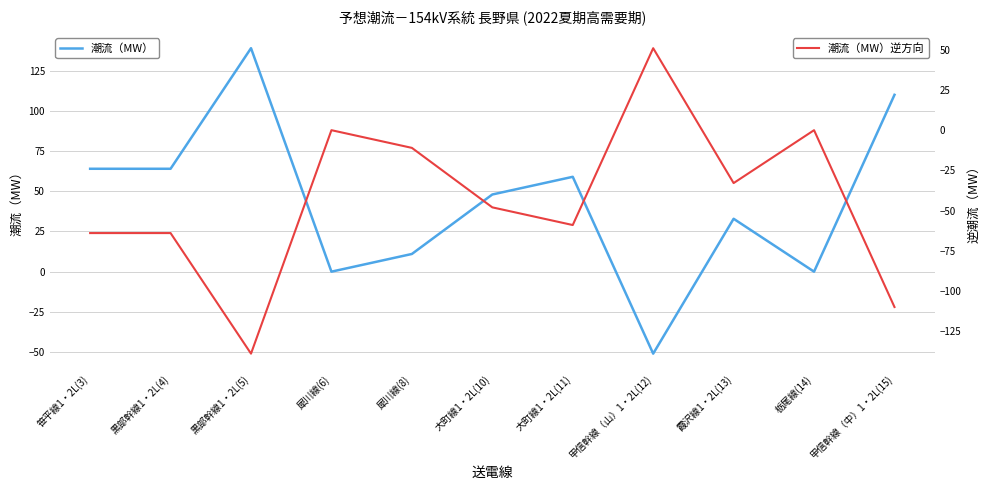

What is the minimum value shown in the chart?

-139.0